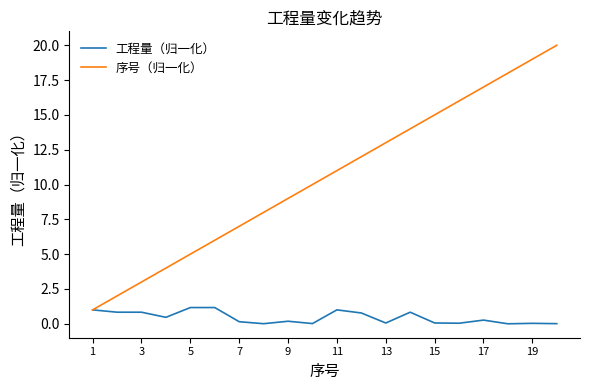

True or false: 序号（归一化） has more than 0 points higher than both neighbors.

False